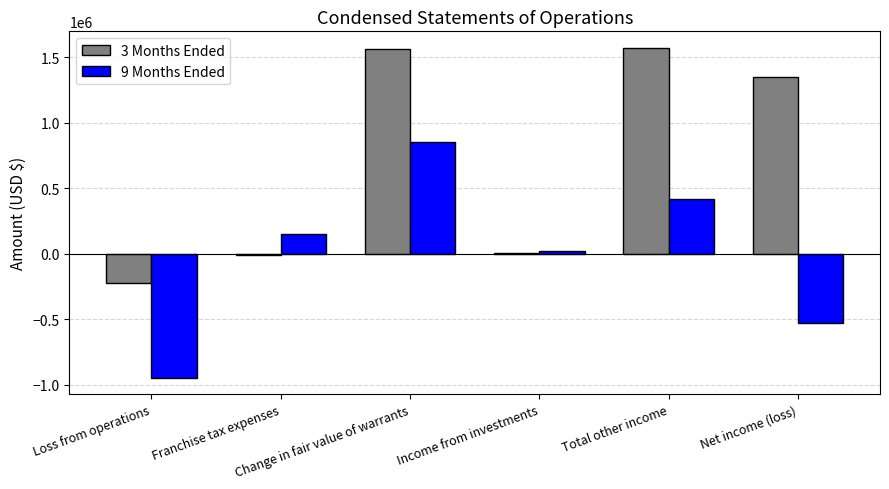

Which series has the largest total across all categories?

3 Months Ended